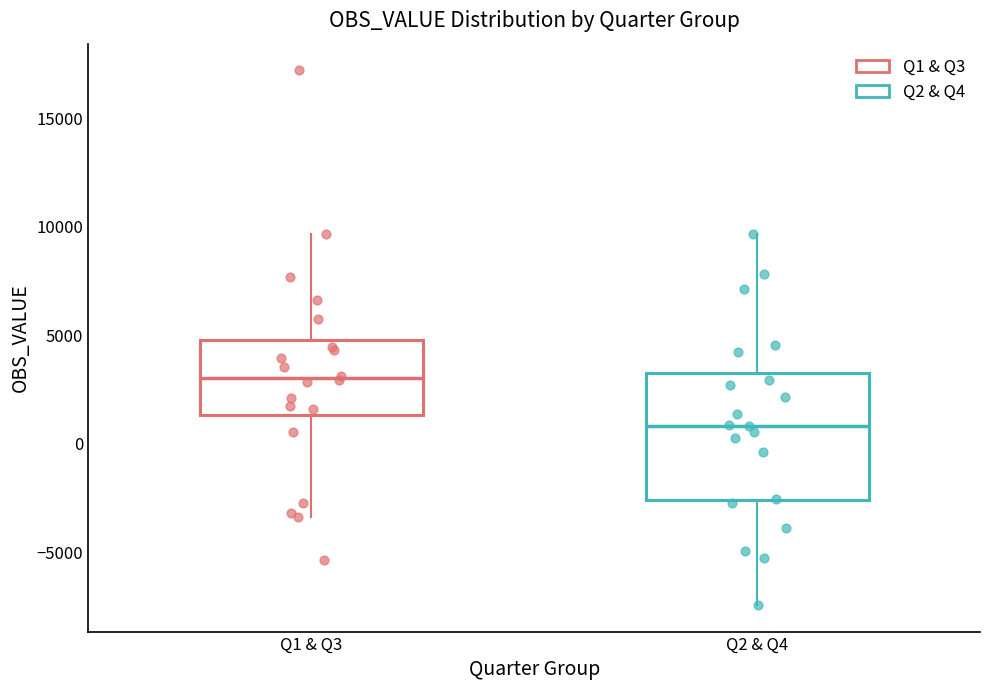

Where does the median line of the box for Q2 & Q4 sit on the y-axis? The values are not printed on the chart, so give them approximately, as read against the axis.

1000